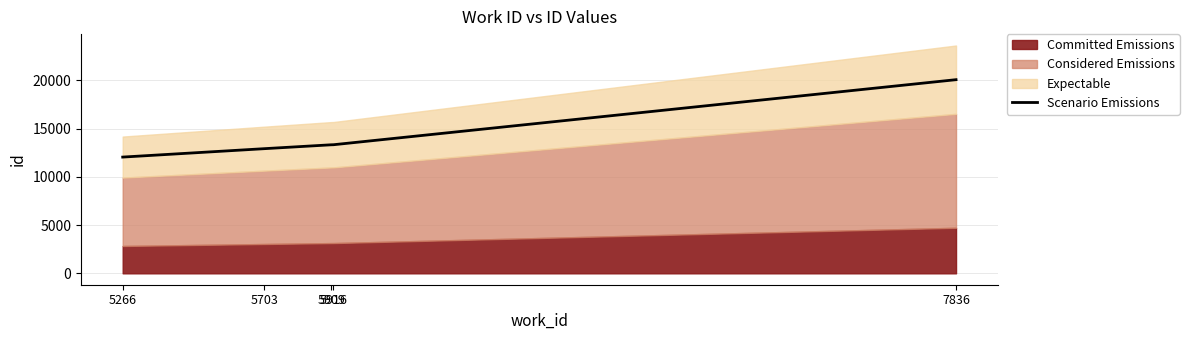

What is the maximum value for Scenario Emissions?

20077.0